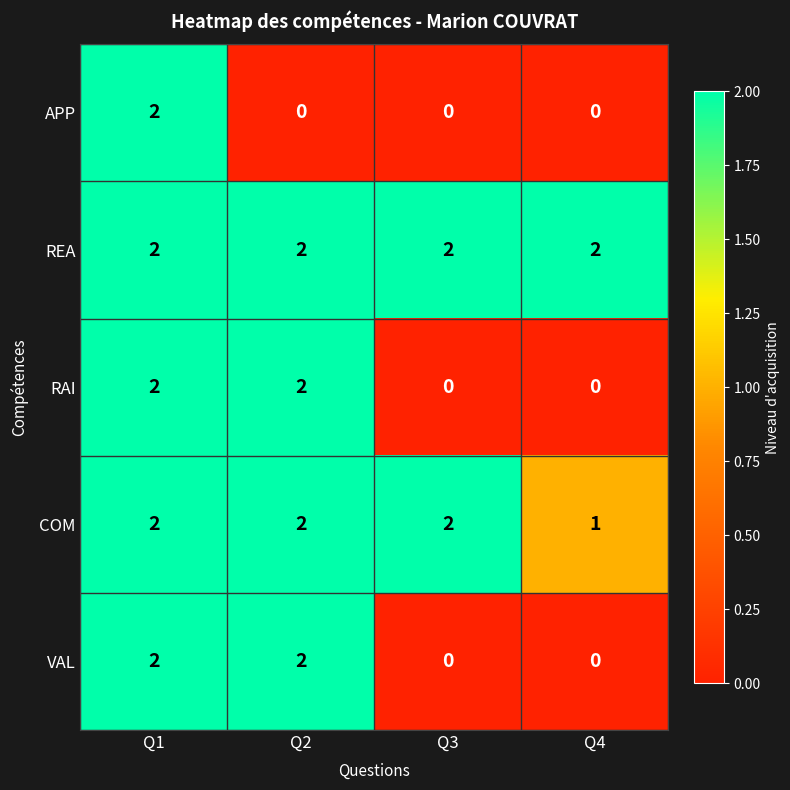

At which category is the sum across all series the highest?

Q1